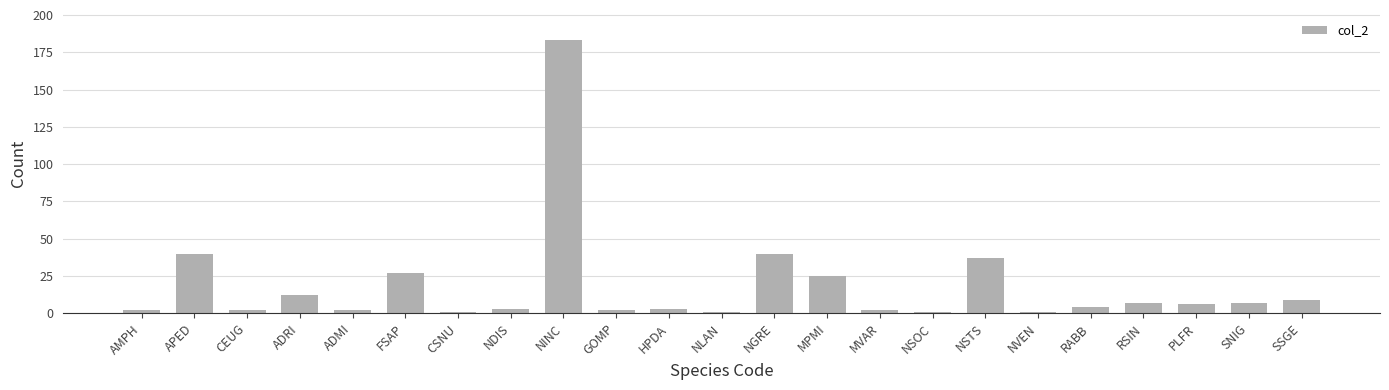

Reading left to right, what are all the values shown in this chart?

2	40	2	12	2	27	1	3	183	2	3	1	40	25	2	1	37	1	4	7	6	7	9